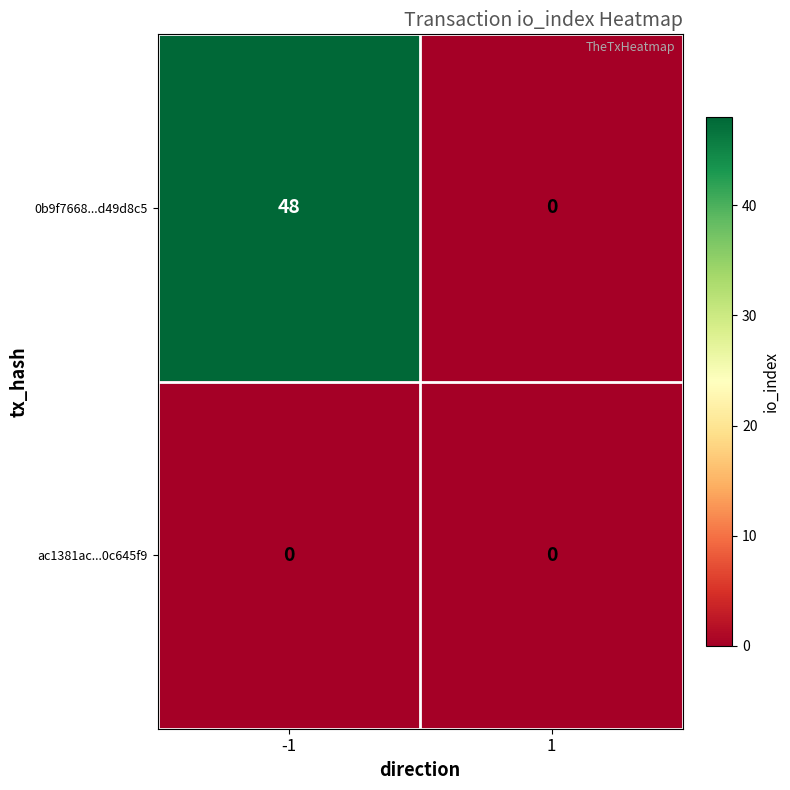

What is the spread (max minus min) of values at -1?

48